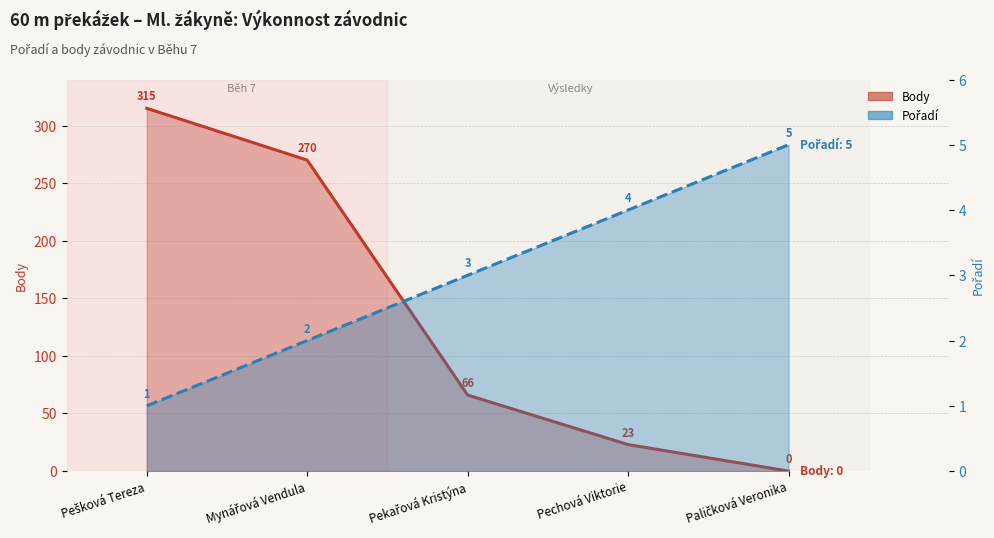

What is the sum of all Pořadí values?

15